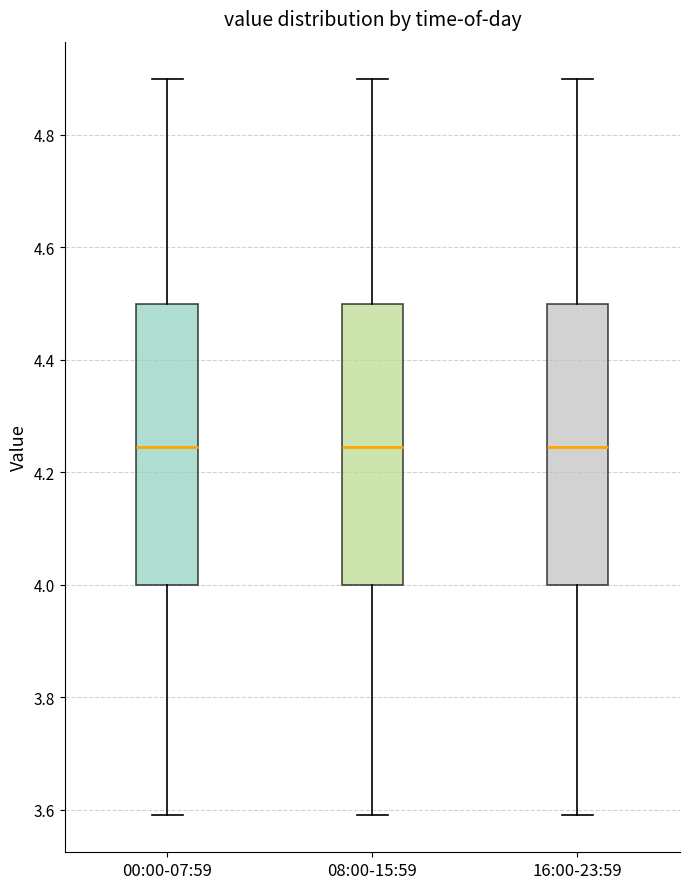

Reading left to right, transcribe this box plot: for each box, give where its median line is, the range the box spans, and where its two whiskers end, as read against the y-axis. The values are not printed on the chart, so give them approximately, as read against the axis.

00:00-07:59: median 4.24, box 4.00 to 4.50, whiskers 3.60 to 4.90
08:00-15:59: median 4.24, box 4.00 to 4.50, whiskers 3.60 to 4.90
16:00-23:59: median 4.24, box 4.00 to 4.50, whiskers 3.60 to 4.90